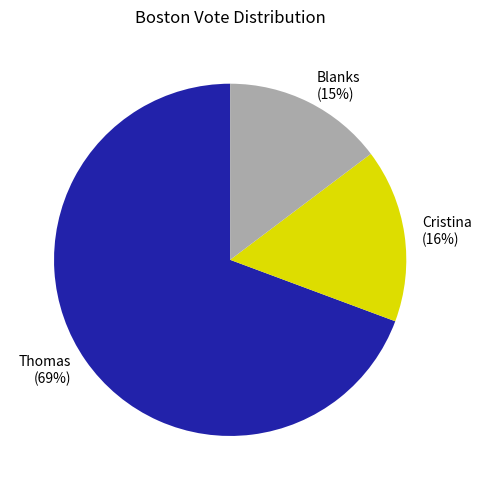

To the nearest percent, what is the average slice percentage?

33%